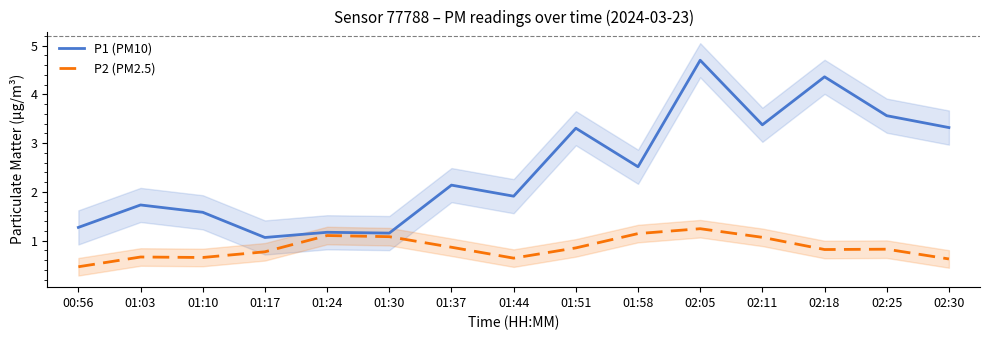

At 02:18, list the series in order from smallest to largest.

P2 (PM2.5), P1 (PM10)